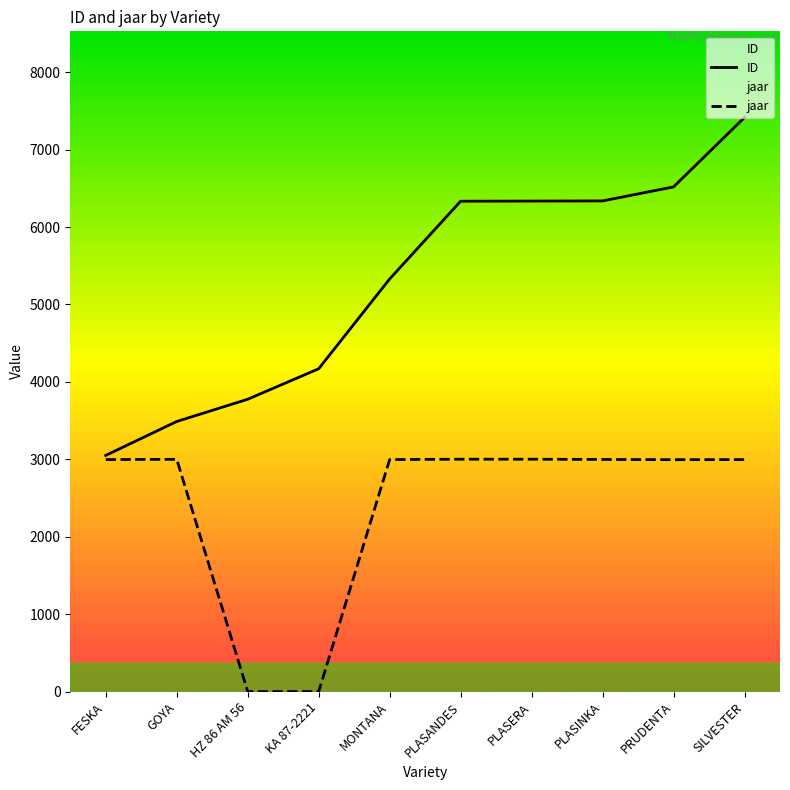

What are all the series names shown in the legend?

ID, jaar